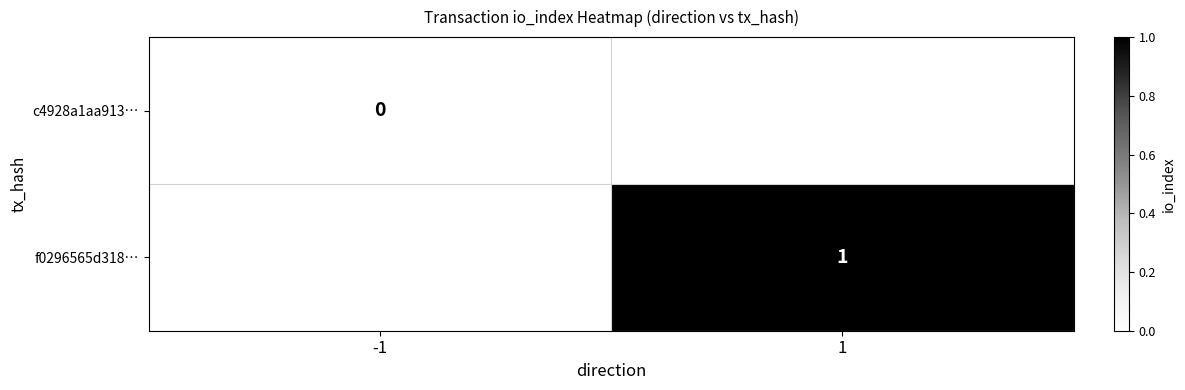

True or false: f0296565d318… has a value of 2 at 1.

False